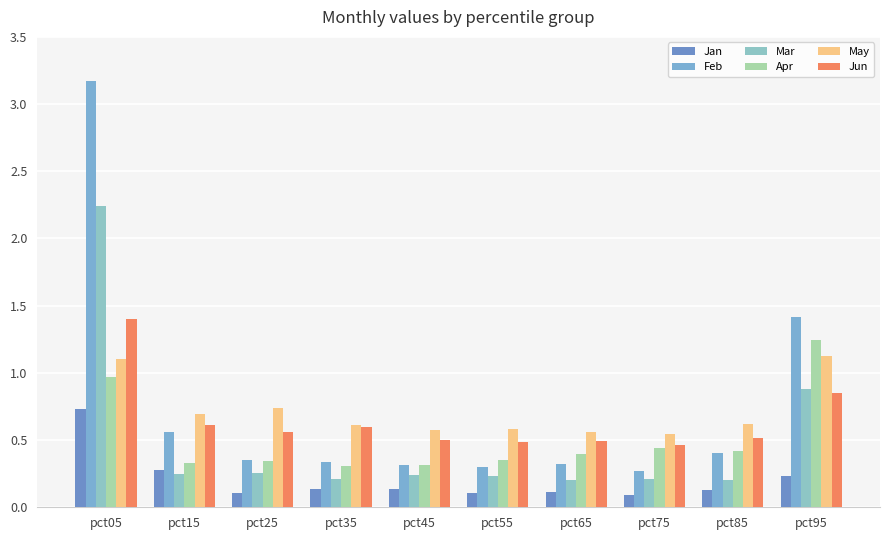

How many data points does each series have?

10